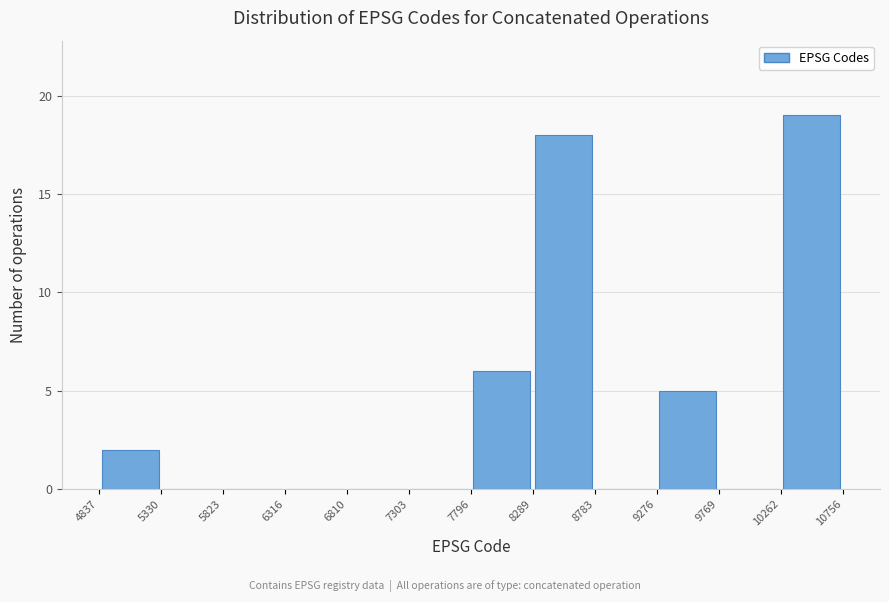

How tall is the bar that spans 7796 to 8289 on the x-axis? The values are not printed on the chart, so give them approximately, as read against the axis.

6